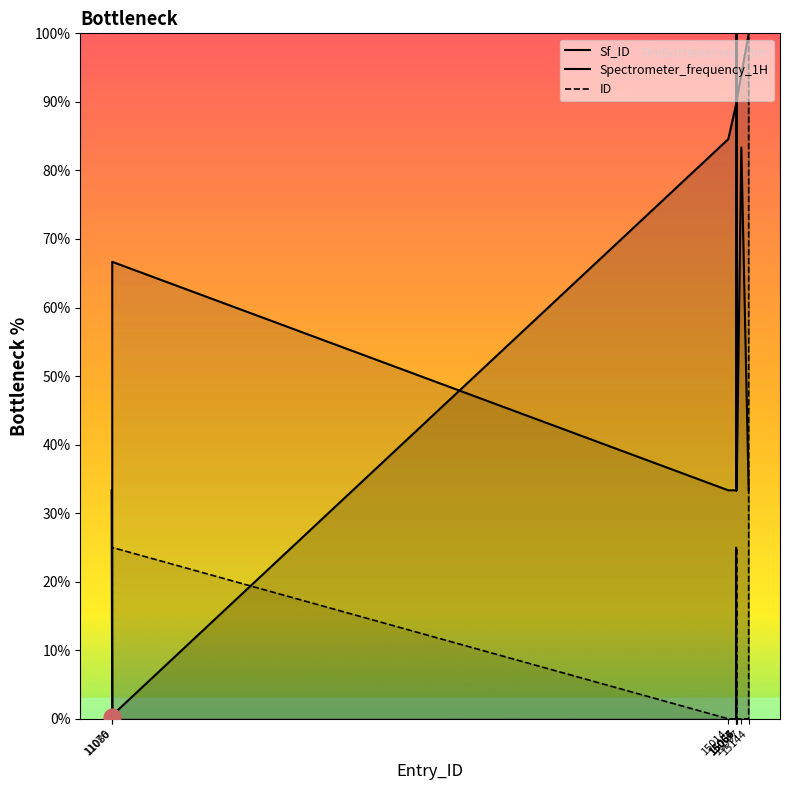

What is the total value across all series at 15?

208.3